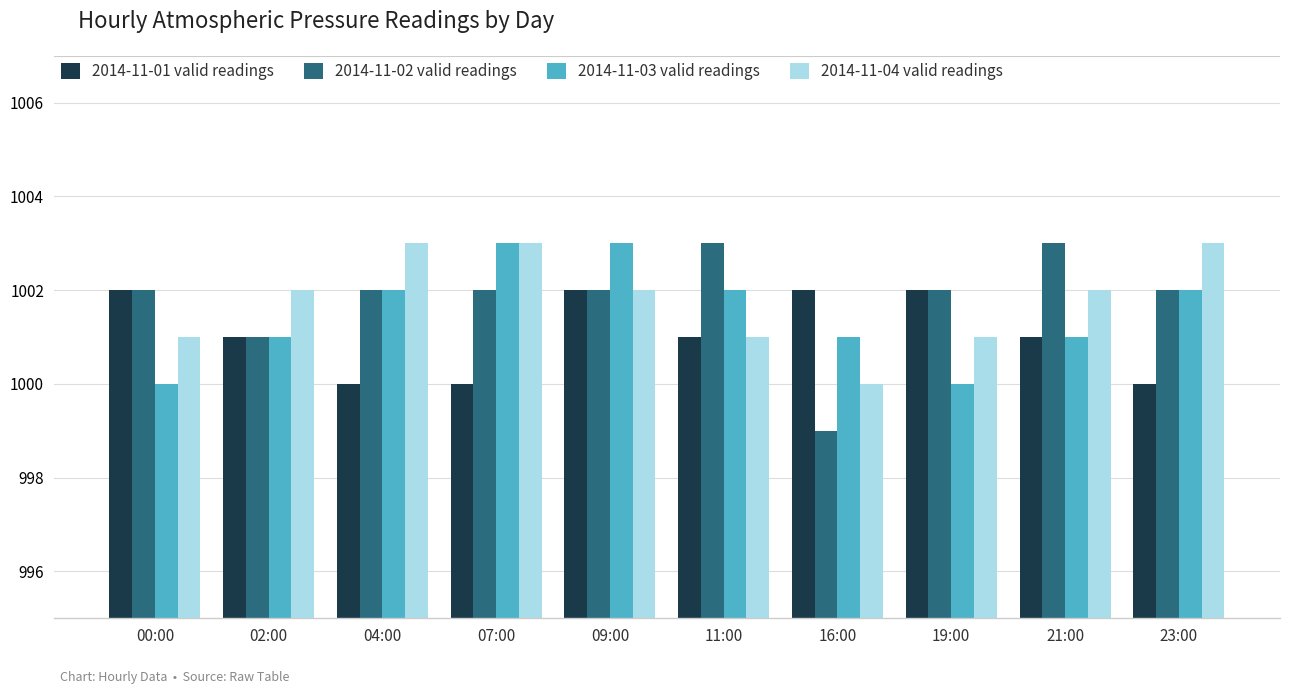

Reading left to right, what are all the values shown in this chart?

2014-11-01 valid readings: 1002	1001	1000	1000	1002	1001	1002	1002	1001	1000
2014-11-02 valid readings: 1002	1001	1002	1002	1002	1003	999	1002	1003	1002
2014-11-03 valid readings: 1000	1001	1002	1003	1003	1002	1001	1000	1001	1002
2014-11-04 valid readings: 1001	1002	1003	1003	1002	1001	1000	1001	1002	1003